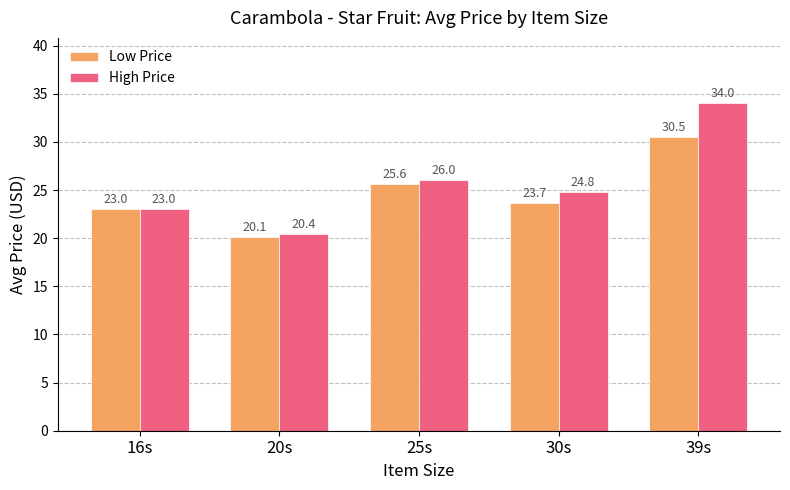

Rank the series at 30s from highest to lowest value.

High Price, Low Price